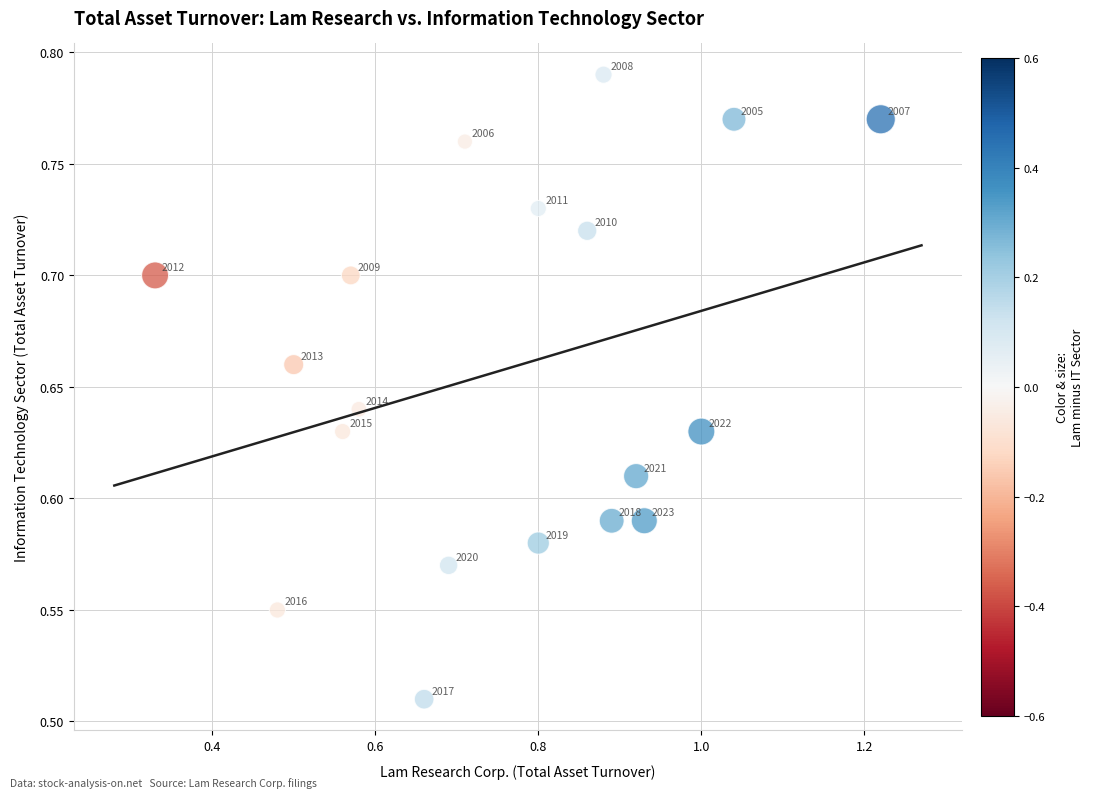

What is the range of X values (max minus min)?

0.9